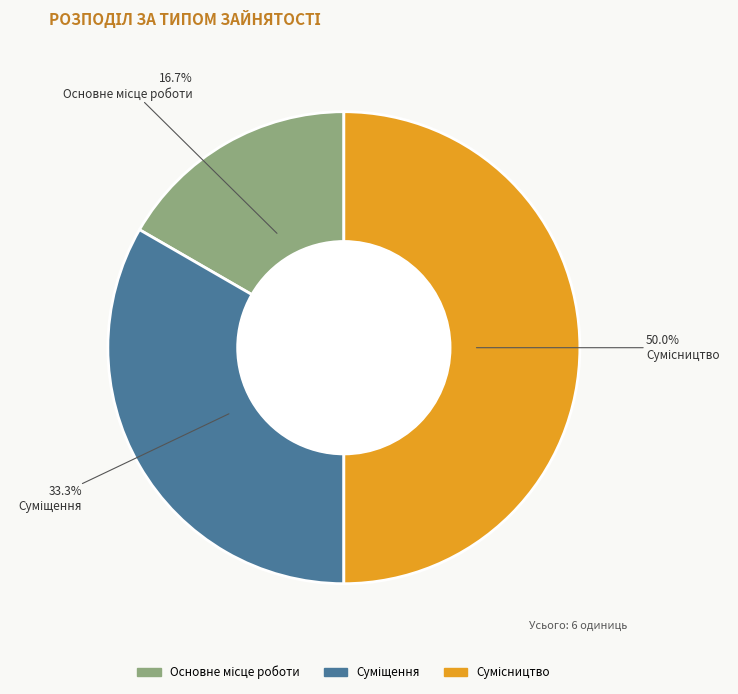

Count the number of slices in the pie.

3